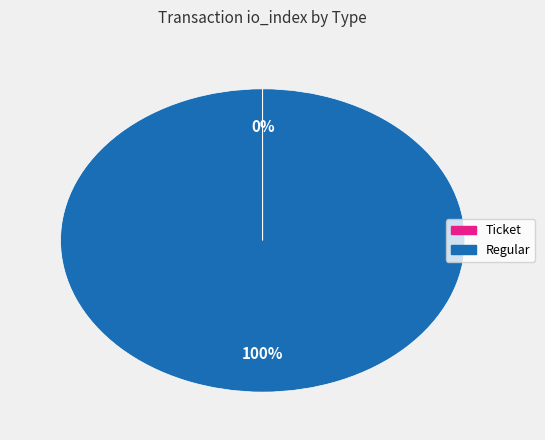

Which category accounts for the majority?

Regular